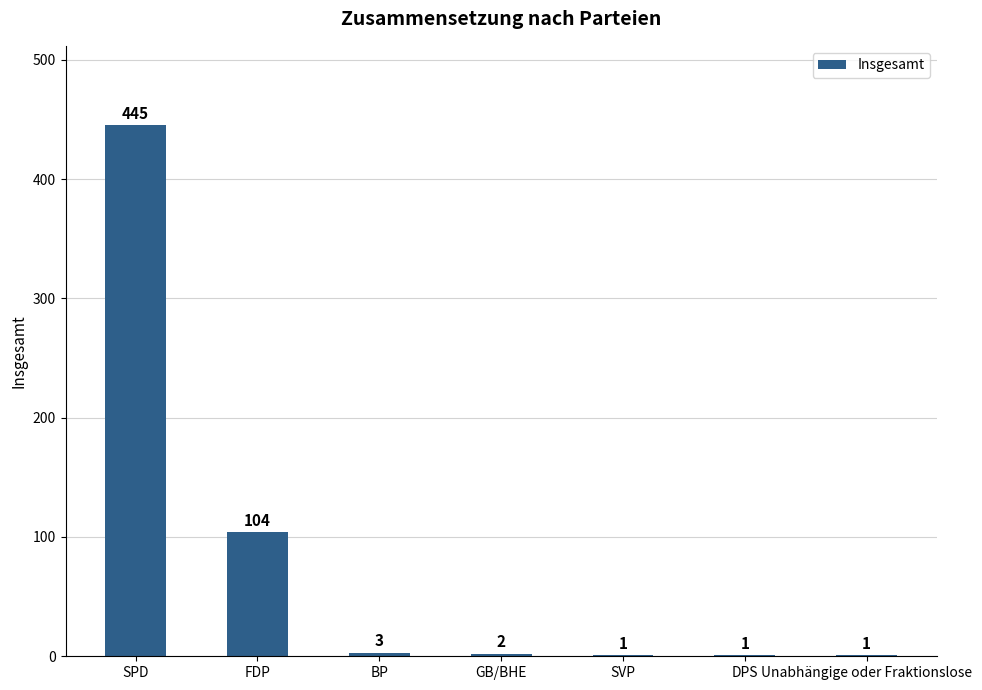

What is the ratio of the value at SPD to the value at DPS?

445.0